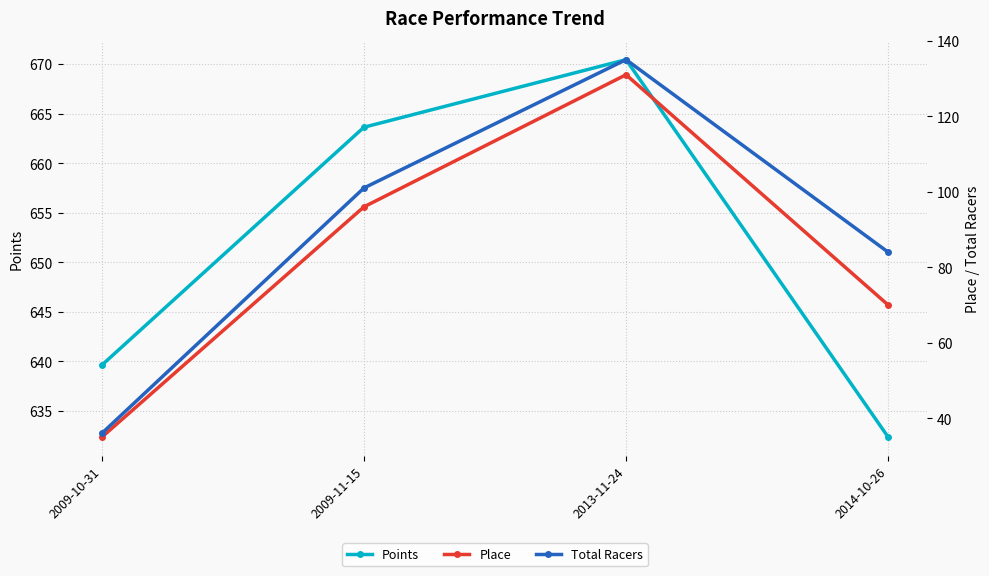

In Total Racers, how many points are higher than both neighbors (excluding endpoints)?

1